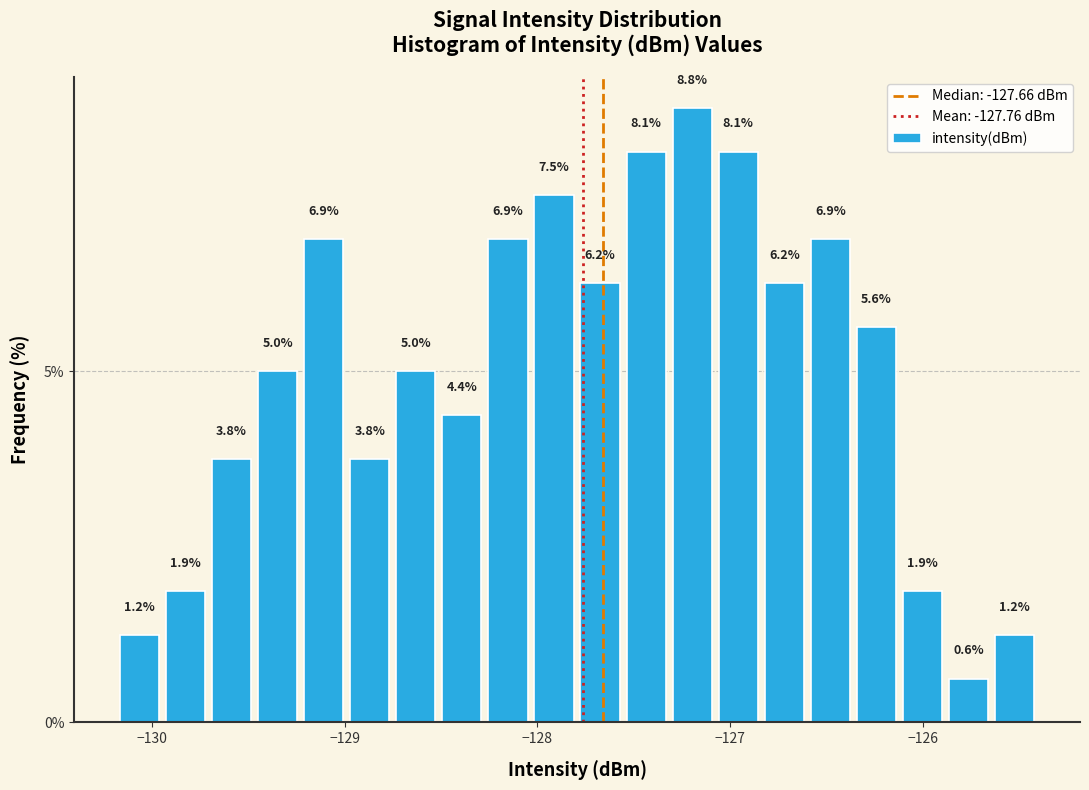

Around what value on the x-axis is the tallest bar? Give the approximate position of its centre, as read against the axis.

-127.2